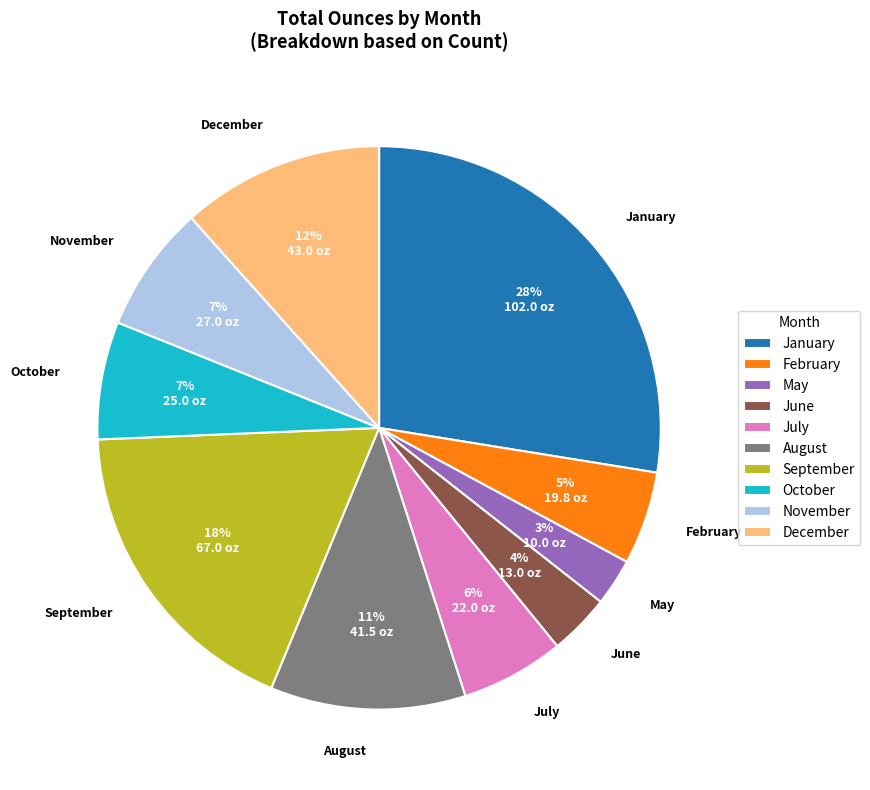

Do January and June together represent more than half of the pie?

No